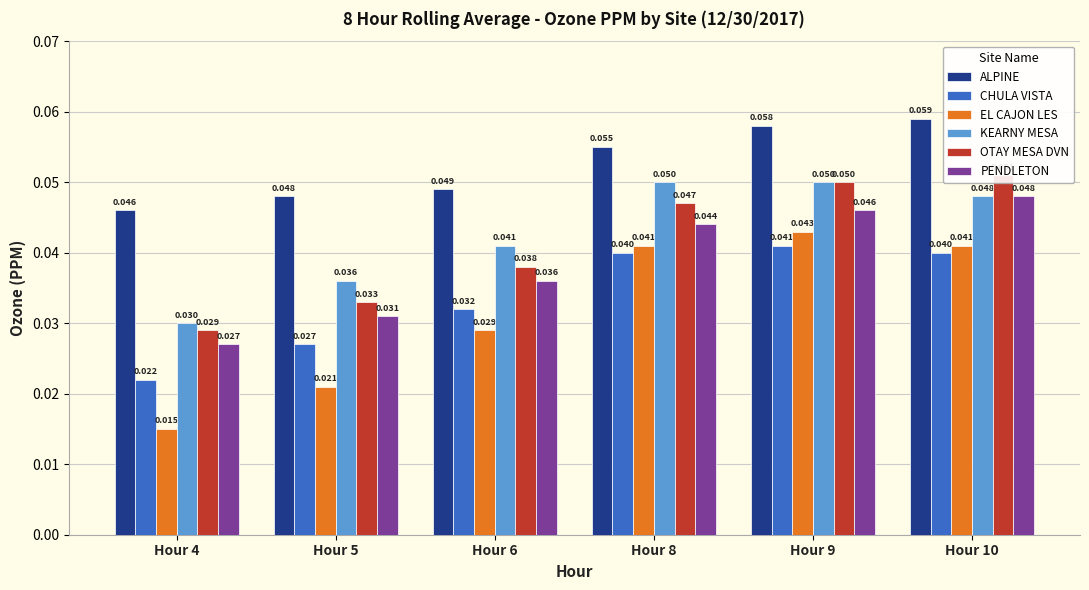

Rank the series at Hour 8 from lowest to highest value.

CHULA VISTA, EL CAJON LES, PENDLETON, OTAY MESA DVN, KEARNY MESA, ALPINE